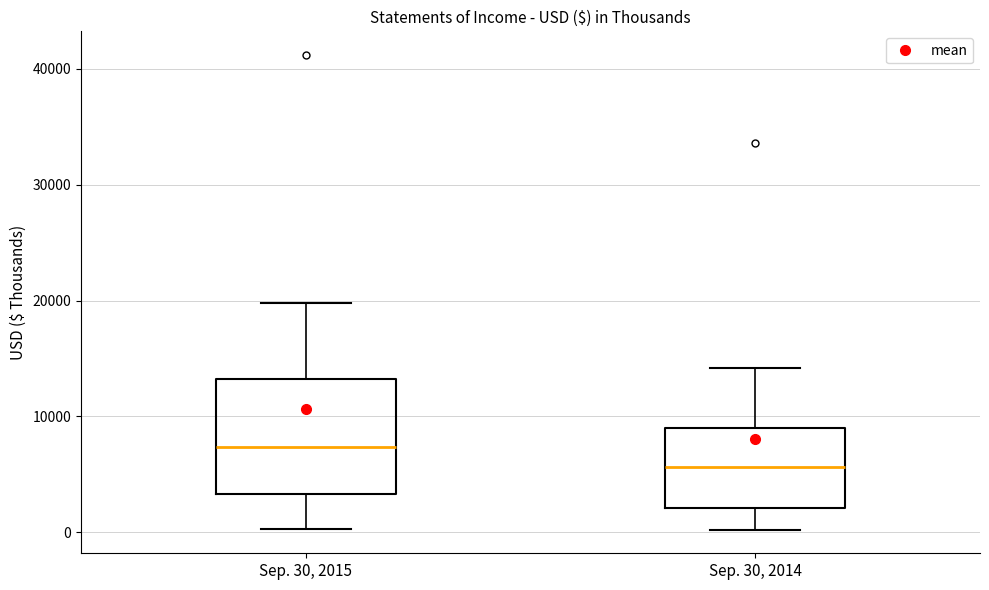

Where does the lower whisker of the box for Sep. 30, 2015 end on the y-axis? The values are not printed on the chart, so give them approximately, as read against the axis.

0